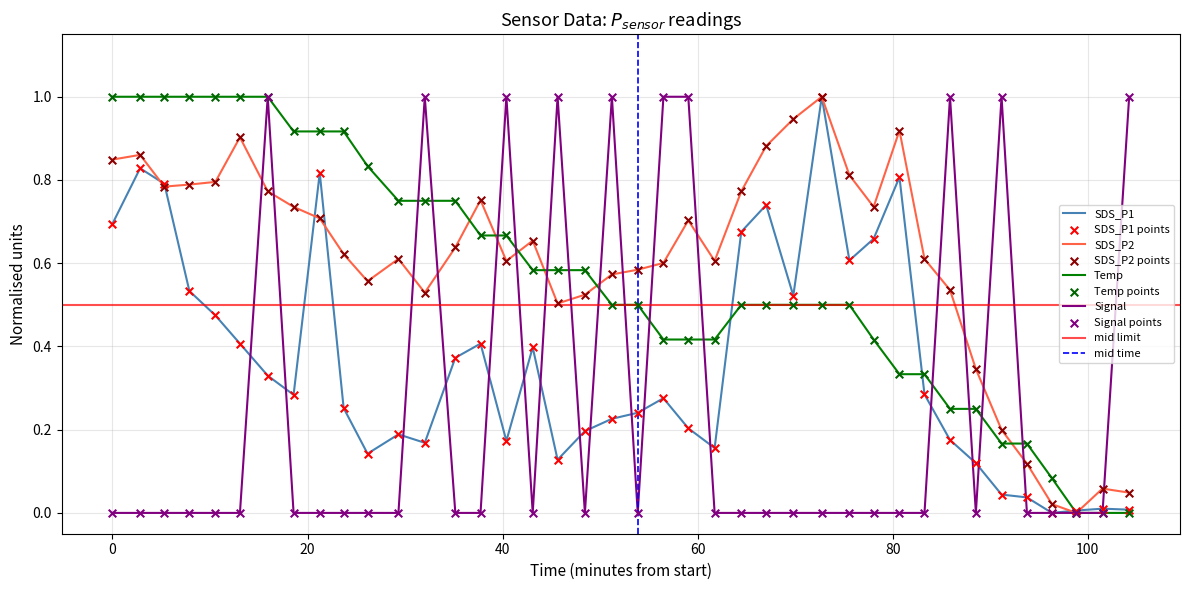

At which category is the sum across all series the highest?

2022/10/04 00:16:36